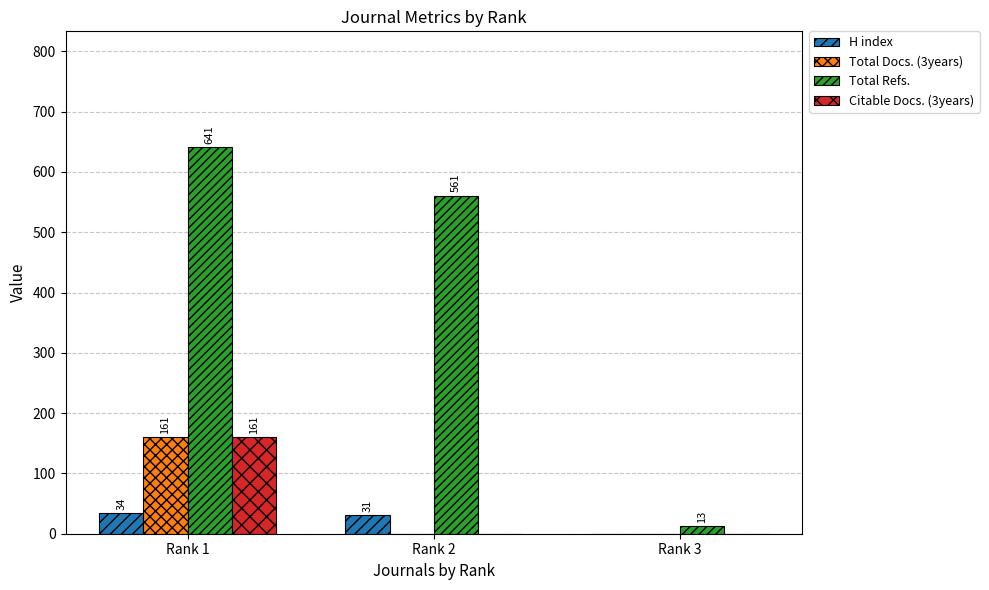

True or false: H index has a value of 0 at Rank 3.

True